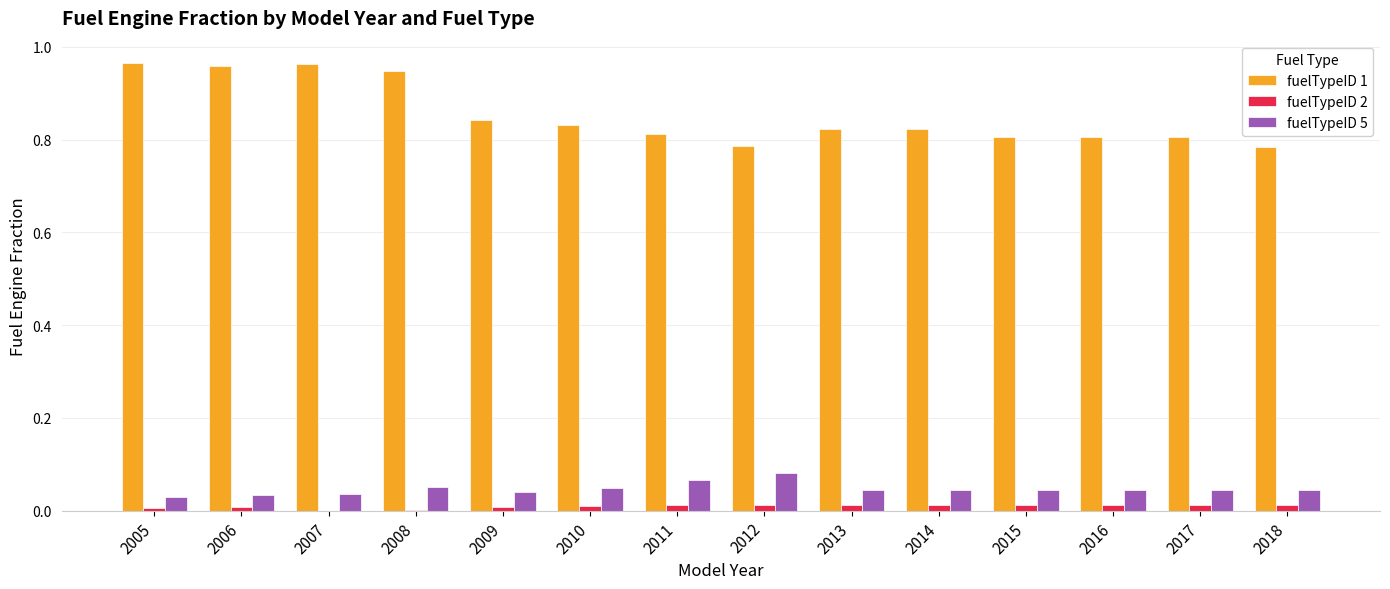

Which series has the largest total across all categories?

fuelTypeID 1